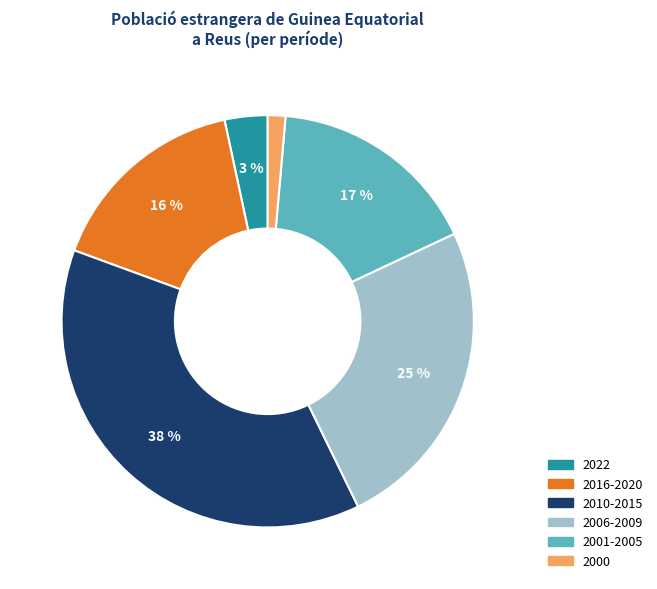

How many slices are in this pie chart?

6